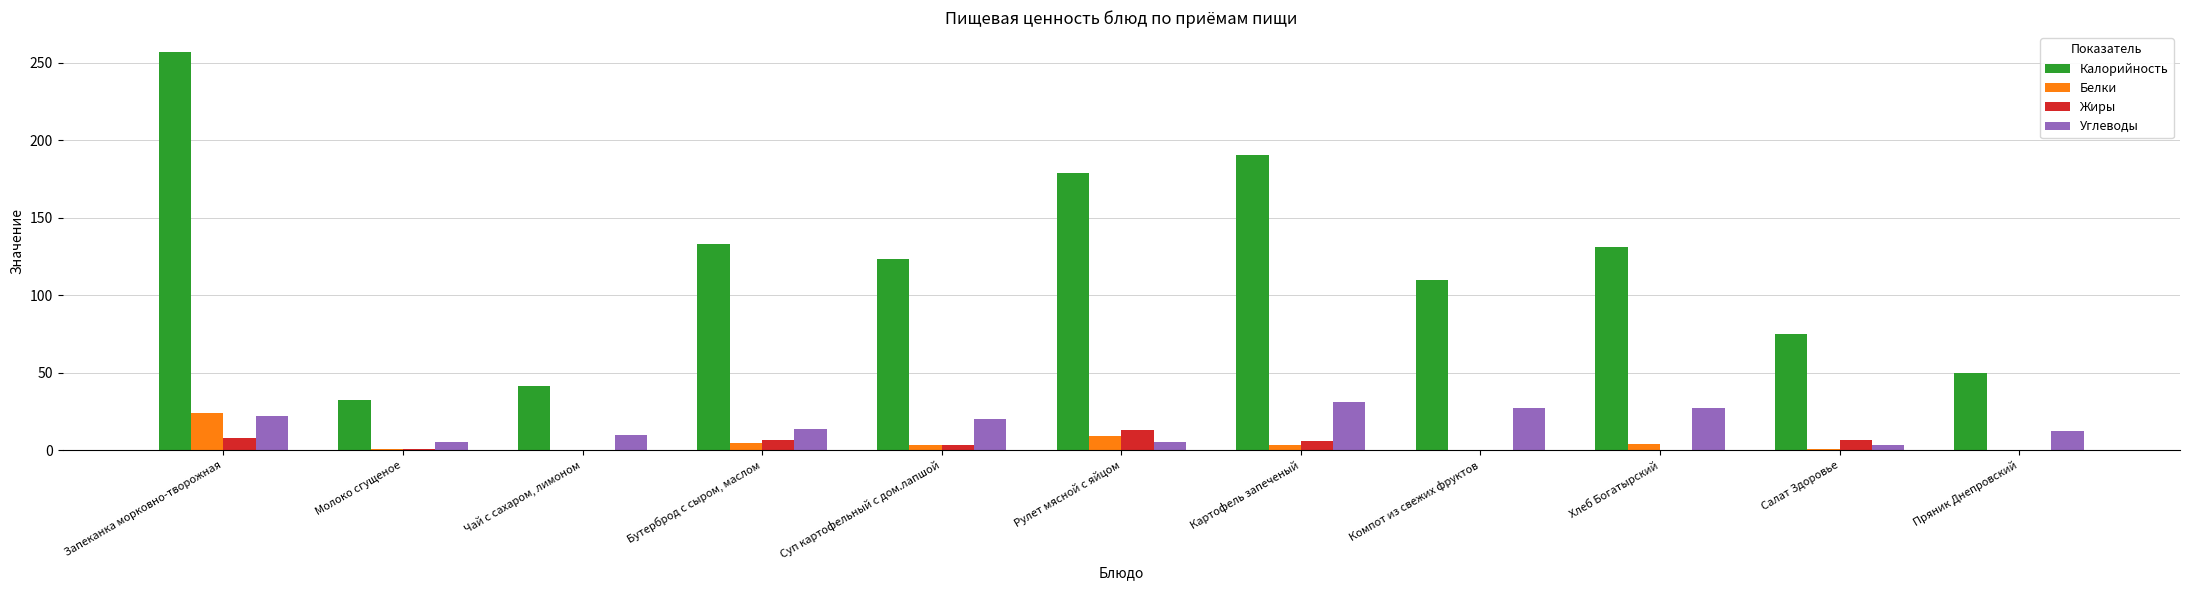

Which series has the largest total across all categories?

Калорийность